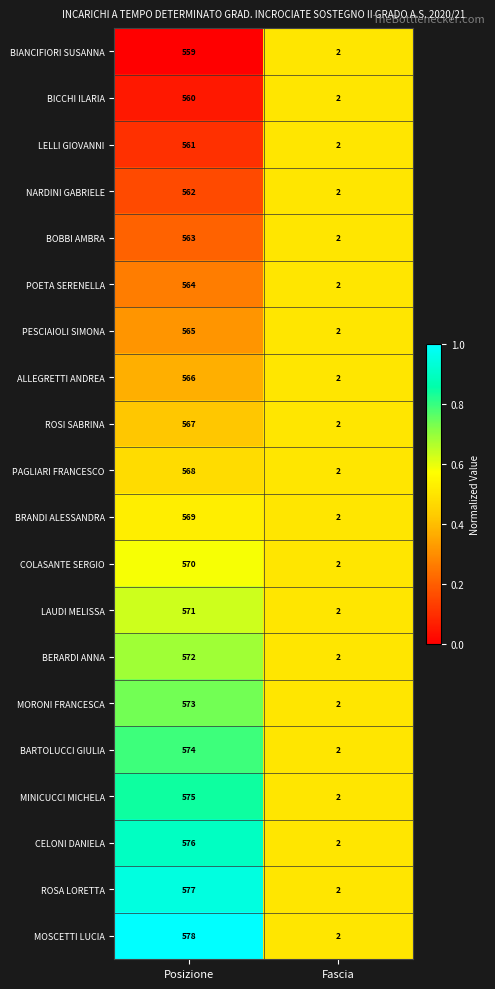

What is the total value across all series at Fascia?

40